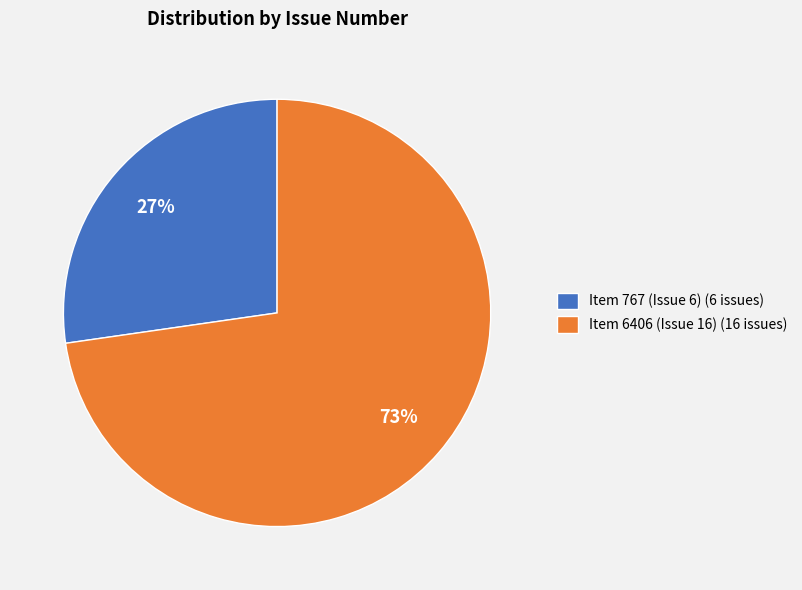

Which slice is the largest?

Item 6406 (Issue 16)